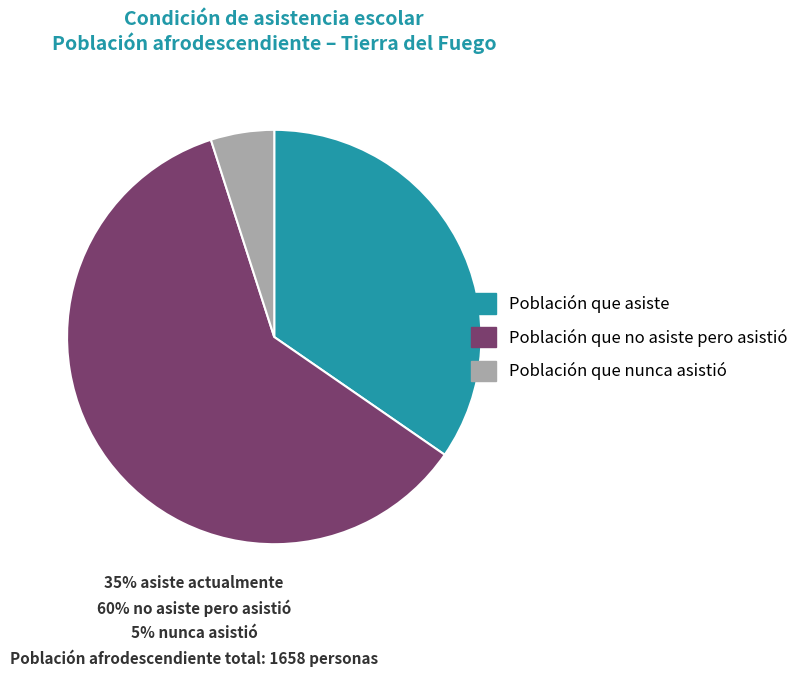

Count the number of slices in the pie.

3